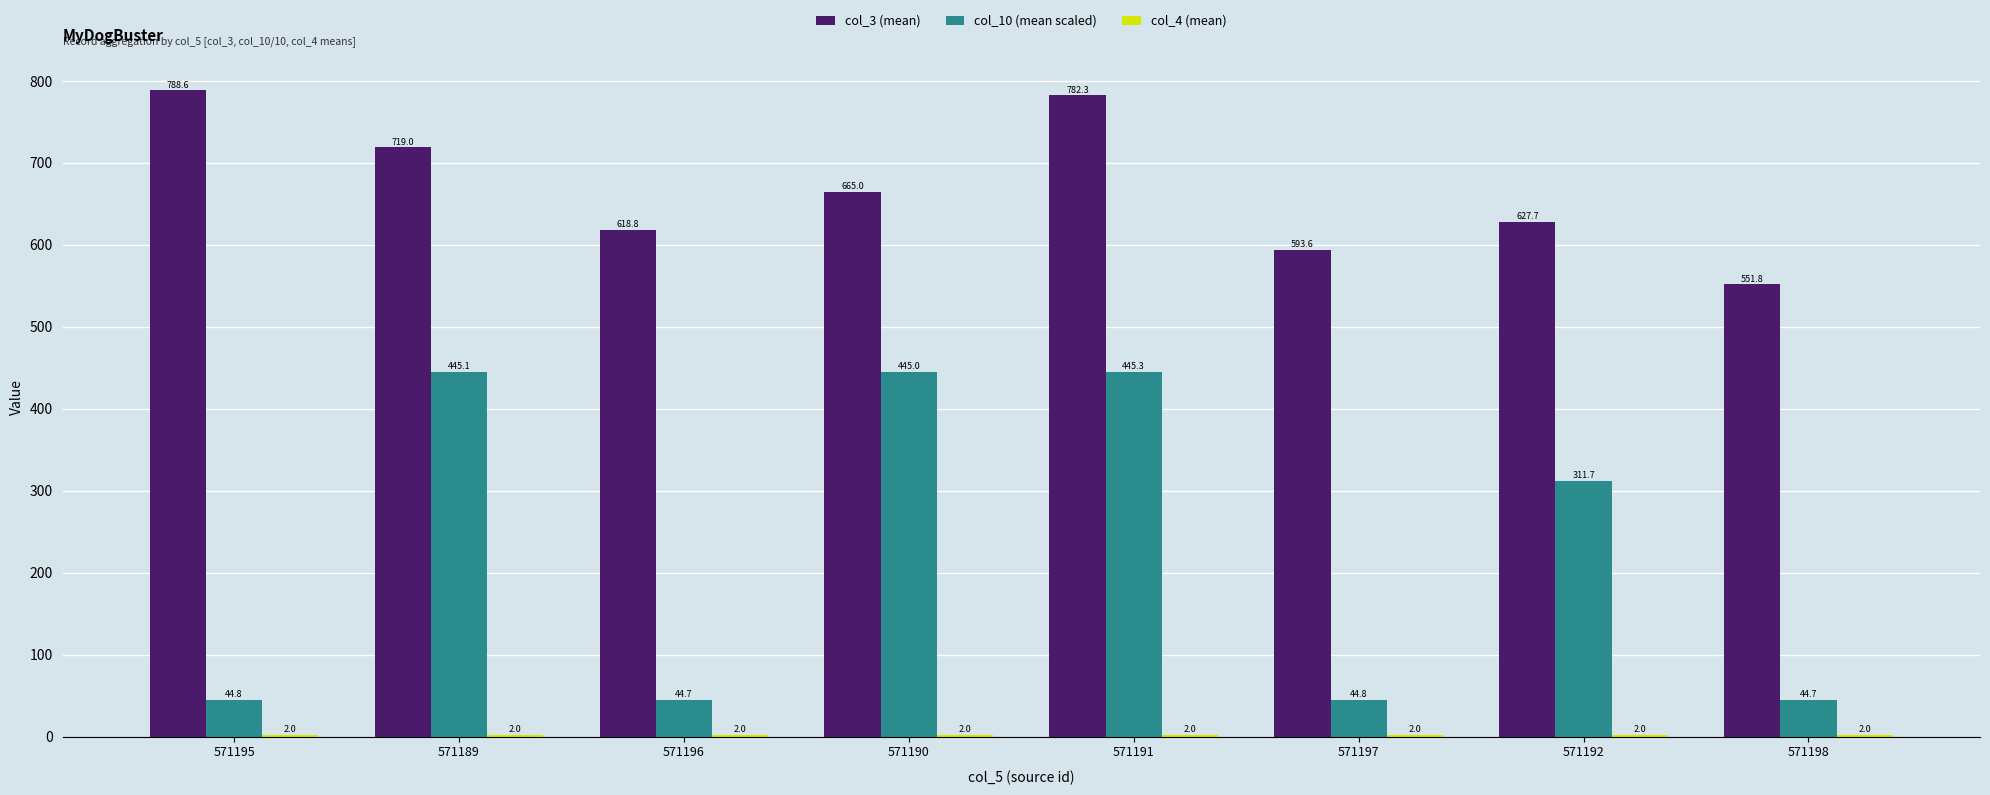

Which series has the largest total across all categories?

col_3 (mean)